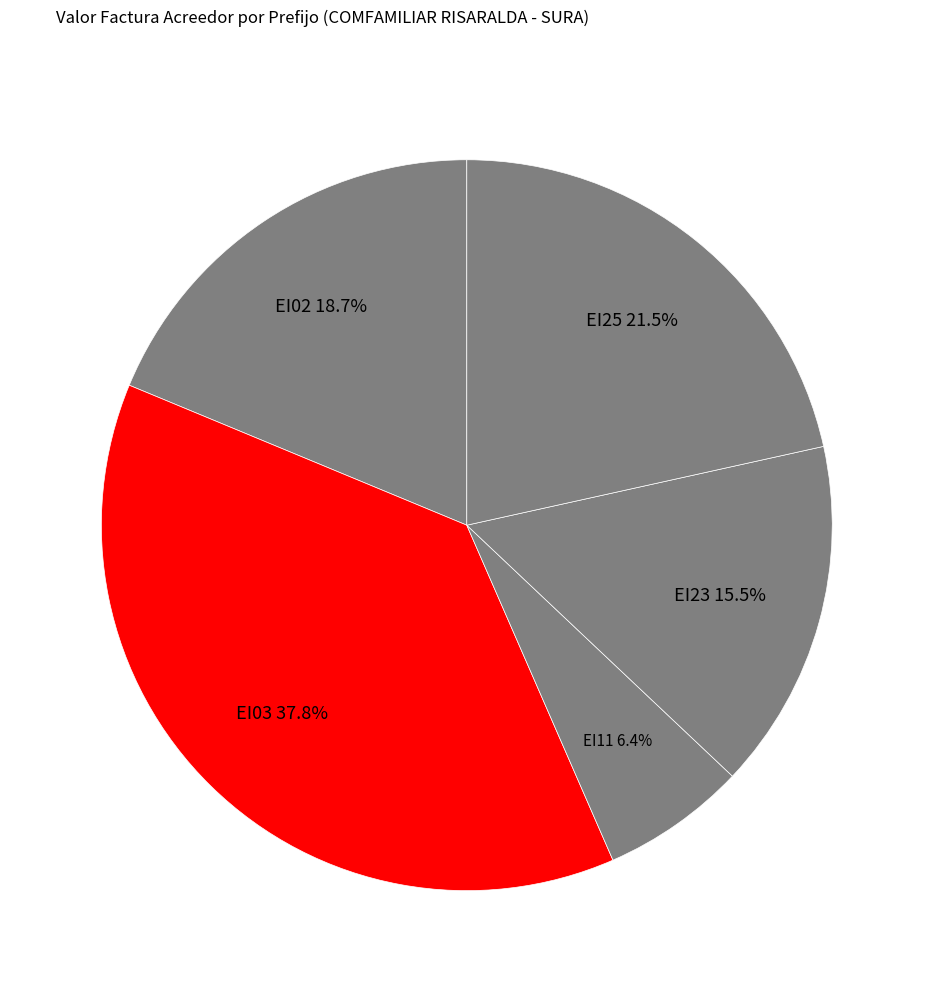

To the nearest percent, what portion does EI02 represent?

19%